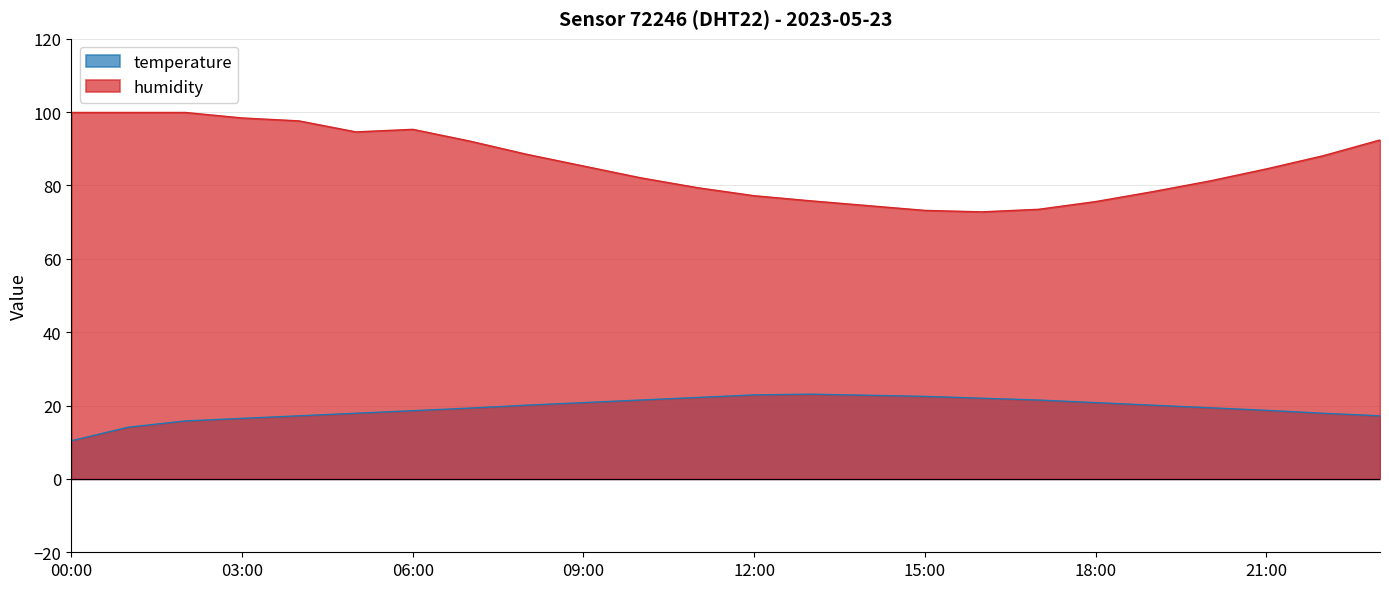

Reading left to right, what are all the values shown in this chart?

temperature: 00:00=10.4	01:00=14.1	02:00=15.8	03:00=16.5	04:00=17.2	05:00=17.9	06:00=18.6	07:00=19.3	08:00=20.1	09:00=20.8	10:00=21.5	11:00=22.2	12:00=22.9	13:00=23.1	14:00=22.8	15:00=22.5	16:00=22.0	17:00=21.5	18:00=20.8	19:00=20.1	20:00=19.4	21:00=18.7	22:00=17.9	23:00=17.2
humidity: 00:00=99.9	01:00=99.9	02:00=99.9	03:00=98.4	04:00=97.6	05:00=94.6	06:00=95.3	07:00=92.1	08:00=88.5	09:00=85.3	10:00=82.1	11:00=79.4	12:00=77.2	13:00=75.8	14:00=74.5	15:00=73.2	16:00=72.8	17:00=73.5	18:00=75.6	19:00=78.3	20:00=81.2	21:00=84.5	22:00=88.1	23:00=92.4